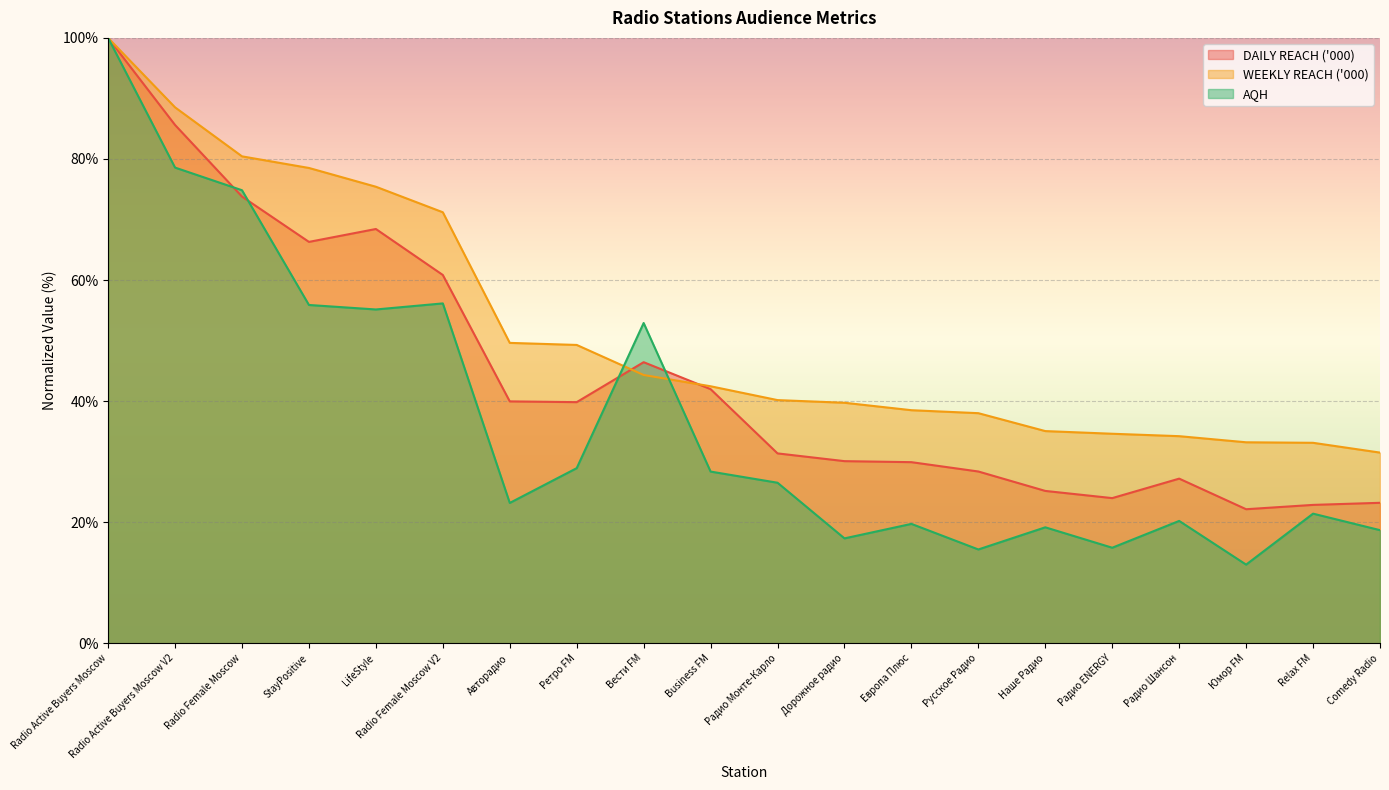

Reading left to right, list all the values displayed in this chart.

DAILY REACH ('000): Radio Active Buyers Moscow=100.0	Radio Active Buyers Moscow V2=85.6	Radio Female Moscow=73.8	StayPositive=66.3	LifeStyle=68.4	Radio Female Moscow V2=60.8	Авторадио=40.0	Ретро FM=39.8	Вести FM=46.4	Business FM=42.0	Радио Монте-Карло=31.4	Дорожное радио=30.1	Европа Плюс=29.9	Русское Радио=28.4	Наше Радио=25.2	Радио ENERGY=24.0	Радио Шансон=27.2	Юмор FM=22.1	Relax FM=22.9	Comedy Radio=23.2
WEEKLY REACH ('000): Radio Active Buyers Moscow=100.0	Radio Active Buyers Moscow V2=88.5	Radio Female Moscow=80.4	StayPositive=78.5	LifeStyle=75.4	Radio Female Moscow V2=71.2	Авторадио=49.6	Ретро FM=49.3	Вести FM=44.3	Business FM=42.5	Радио Монте-Карло=40.2	Дорожное радио=39.7	Европа Плюс=38.5	Русское Радио=38.0	Наше Радио=35.1	Радио ENERGY=34.6	Радио Шансон=34.2	Юмор FM=33.2	Relax FM=33.1	Comedy Radio=31.5
AQH: Radio Active Buyers Moscow=100.0	Radio Active Buyers Moscow V2=78.6	Radio Female Moscow=74.8	StayPositive=55.9	LifeStyle=55.1	Radio Female Moscow V2=56.1	Авторадио=23.2	Ретро FM=28.9	Вести FM=52.9	Business FM=28.4	Радио Монте-Карло=26.5	Дорожное радио=17.3	Европа Плюс=19.7	Русское Радио=15.5	Наше Радио=19.2	Радио ENERGY=15.8	Радио Шансон=20.2	Юмор FM=13.0	Relax FM=21.4	Comedy Radio=18.7